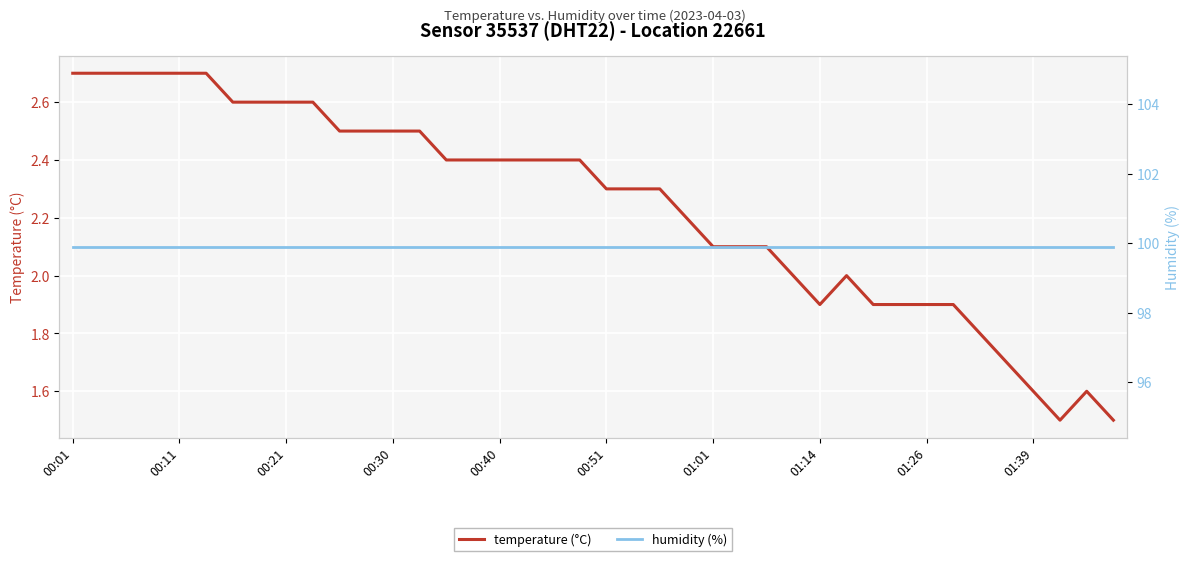

The temperature (°C) series shows 2.1 at 01:01. True or false?

True